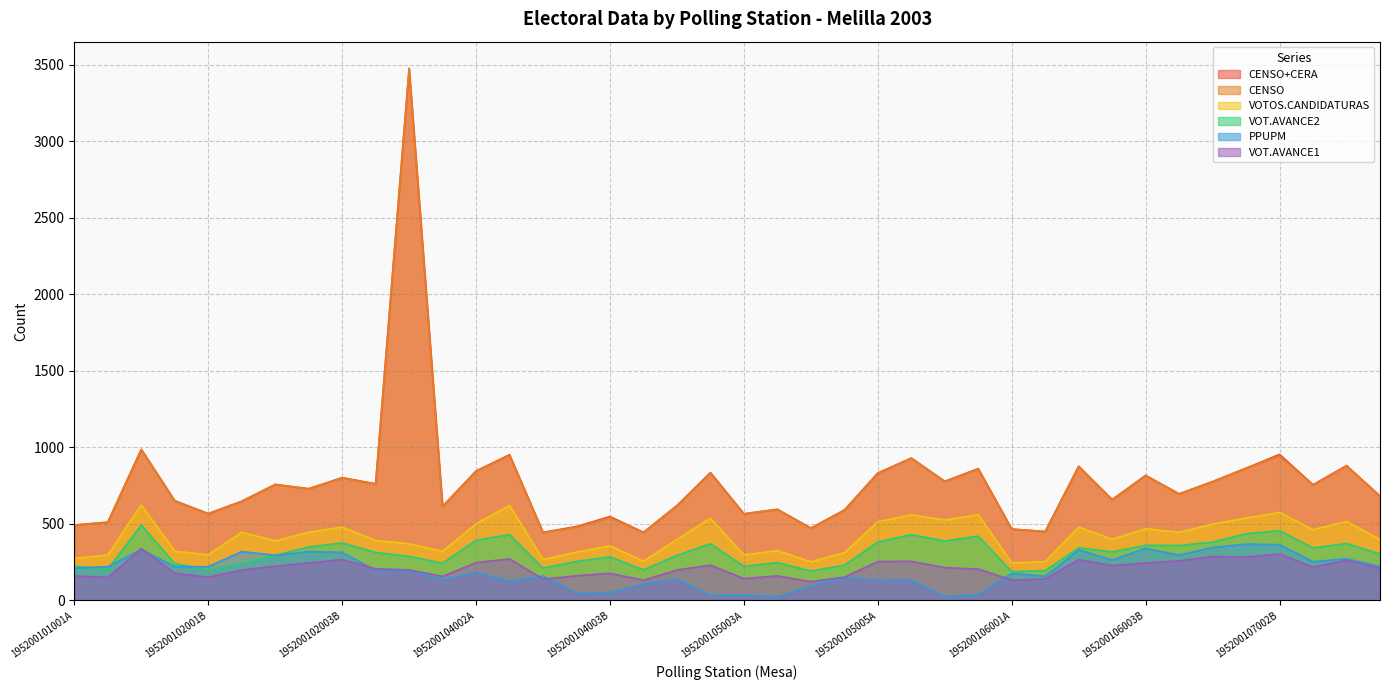

At which label is VOT.AVANCE1 closest to 231?

195200105002U